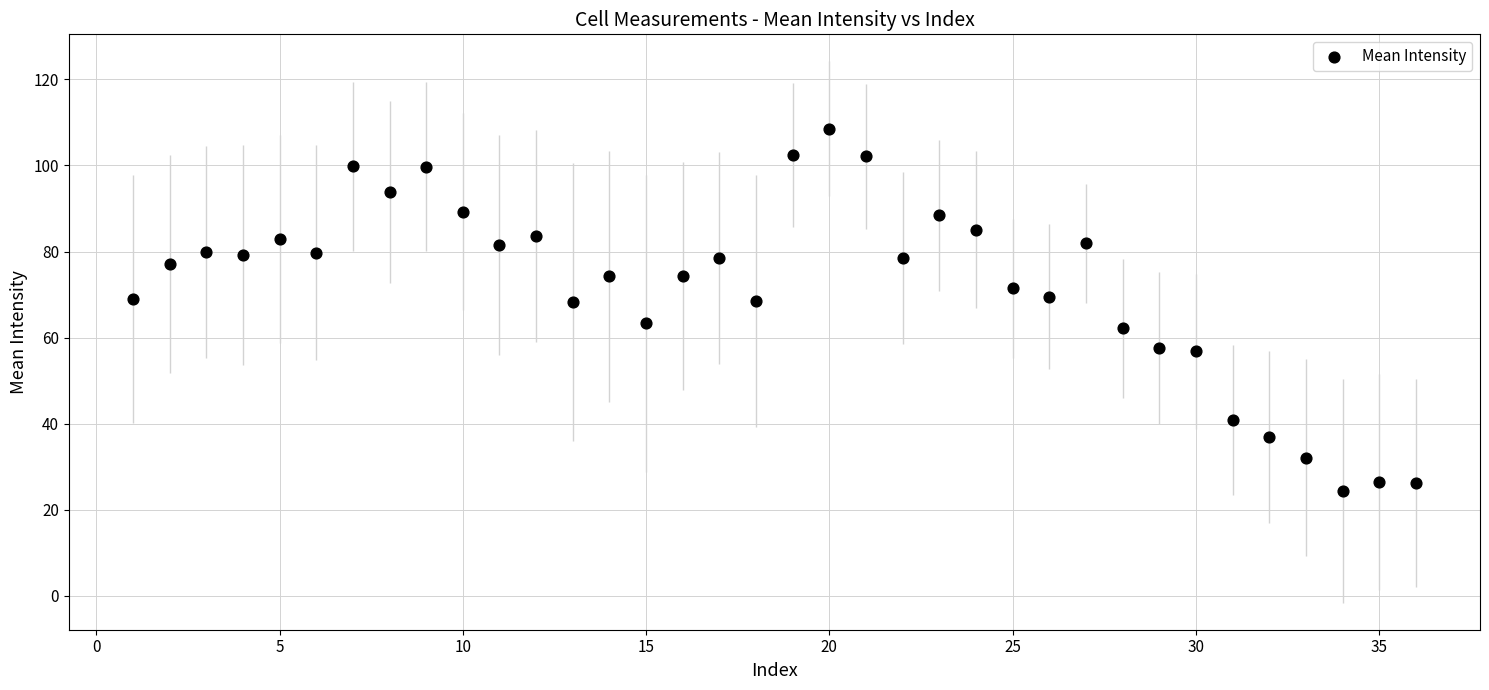

What is the range of X values (max minus min)?

35.0